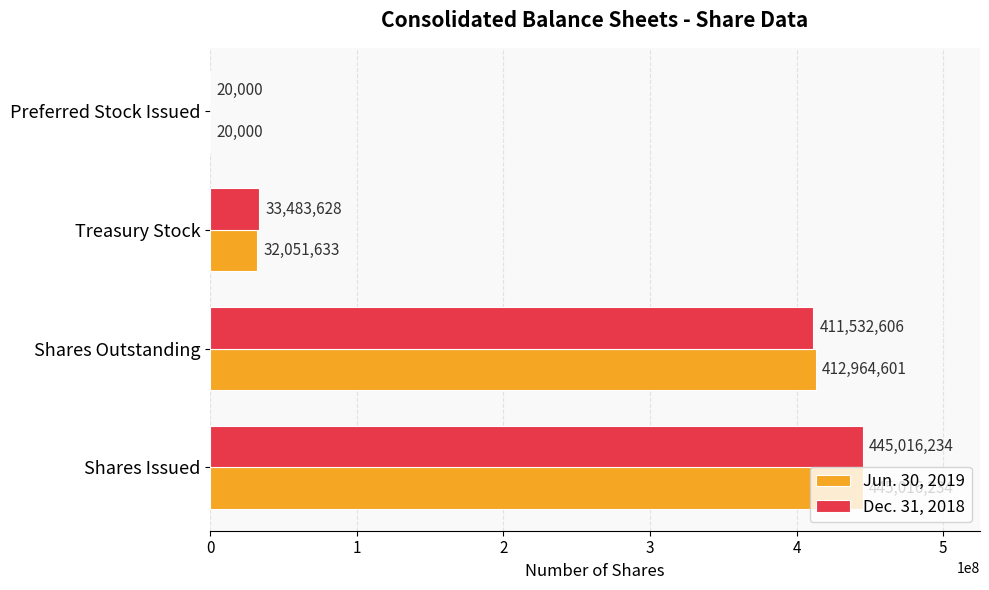

Is the value of Jun. 30, 2019 at Preferred Stock Issued greater than the value of Dec. 31, 2018 at Shares Issued?

No